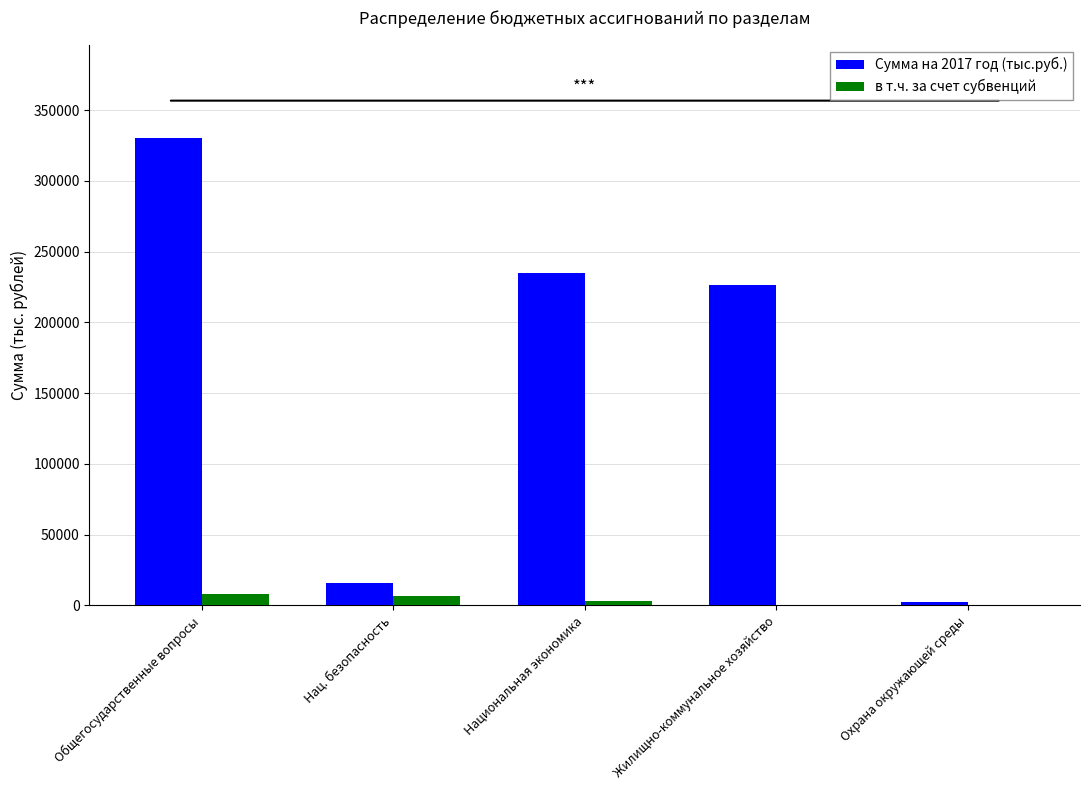

At which label does Сумма на 2017 год (тыс.руб.) reach its peak?

Общегосударственные вопросы